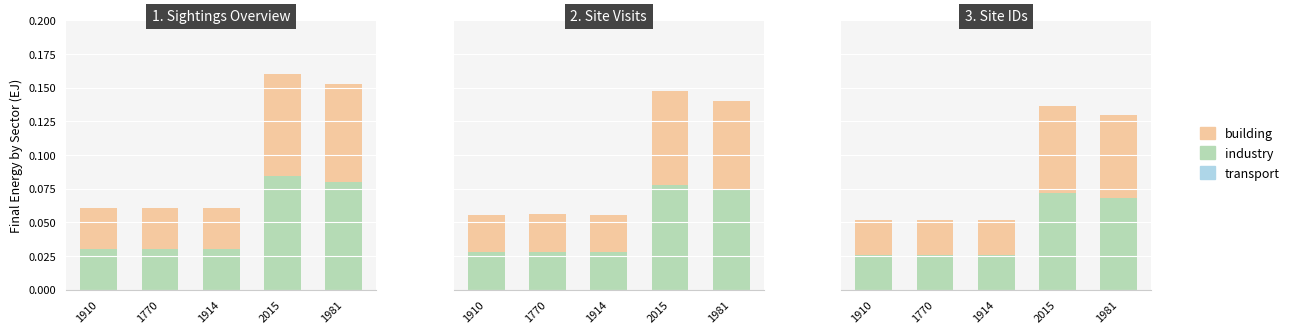

What is the label of the 1st bar from the right?

1981